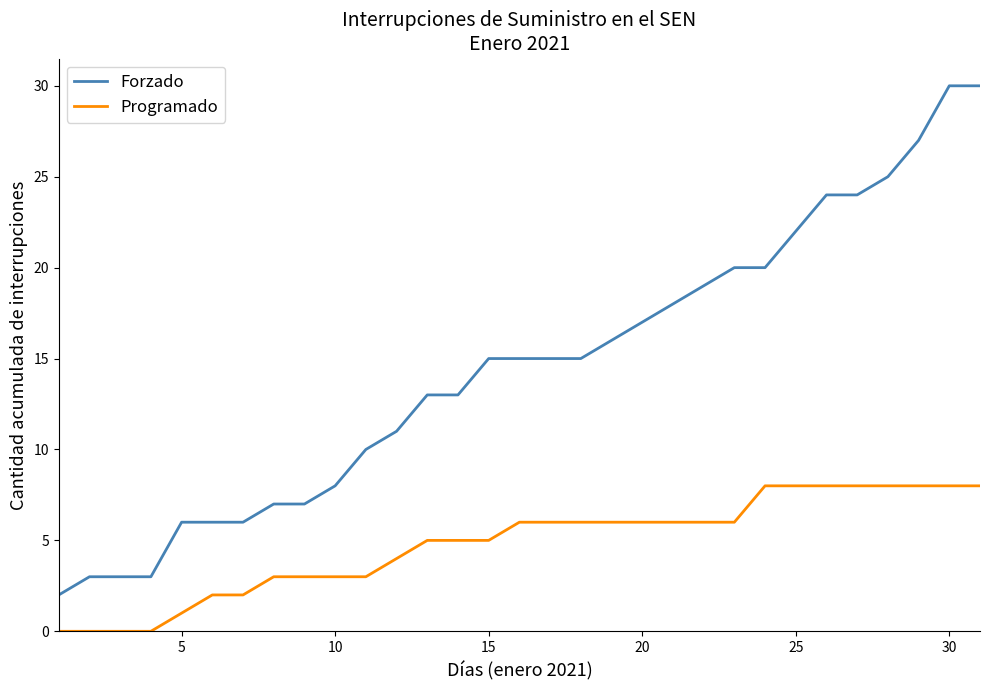

Which series has the largest range (max minus min)?

Forzado